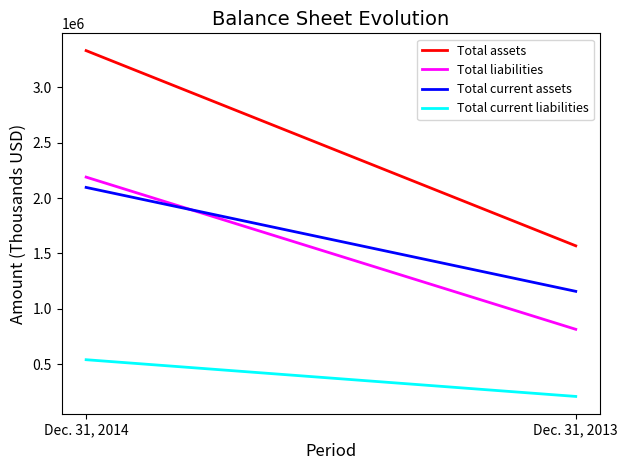

What are all the series names shown in the legend?

Total assets, Total liabilities, Total current assets, Total current liabilities